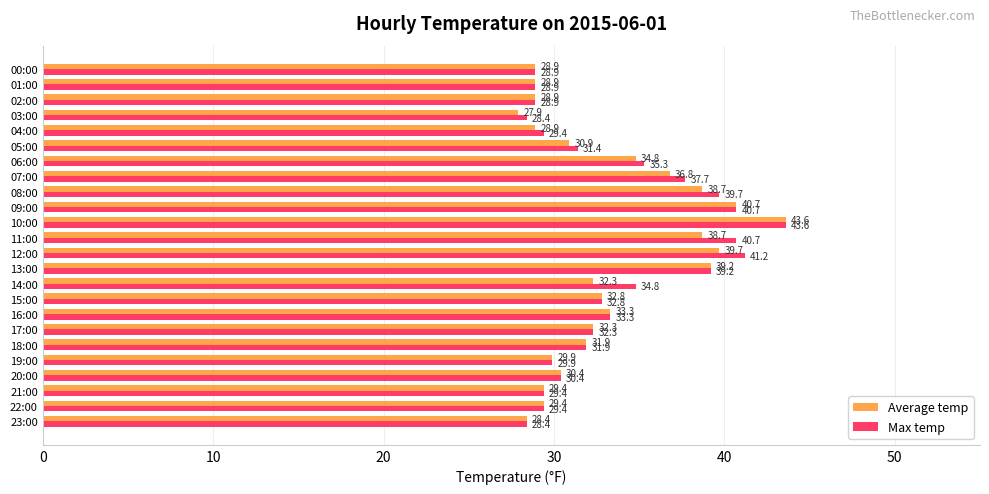

Is the value of Max temp at 04:00 greater than the value of Average temp at 11:00?

No